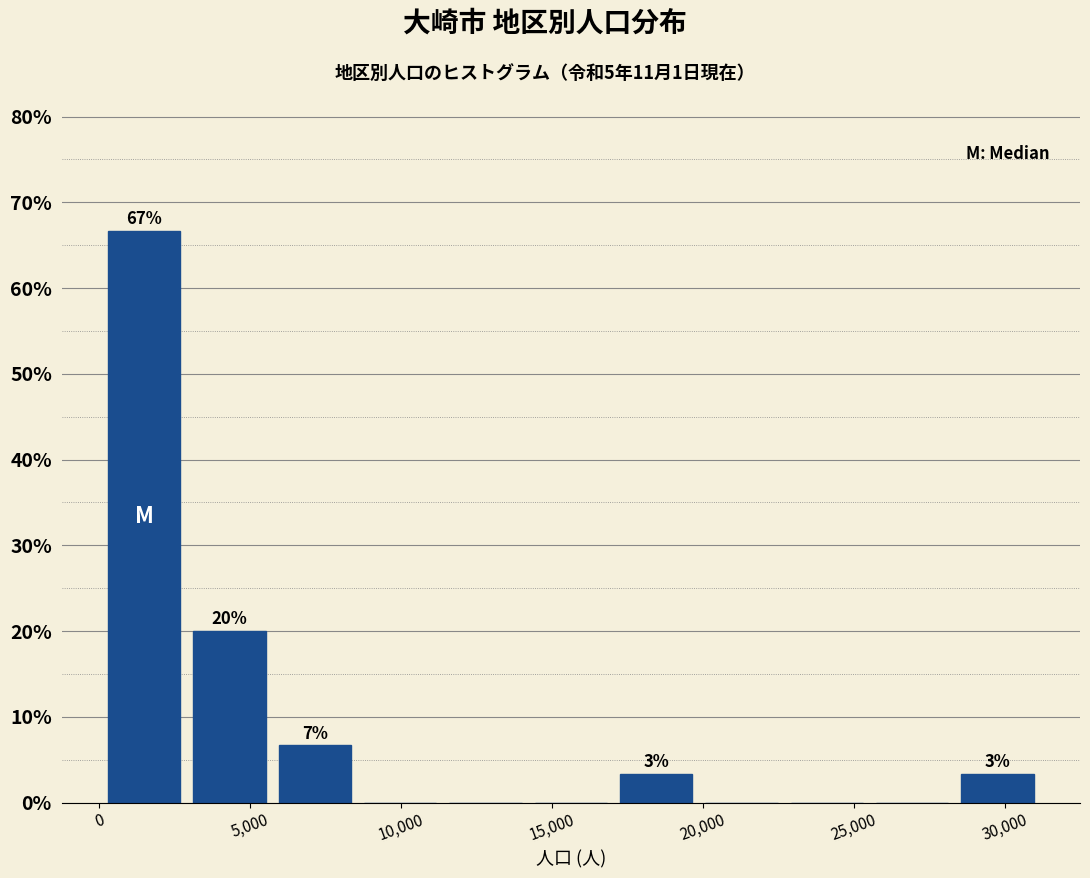

Over which range of the x-axis is the bar tallest?

500 to 3000